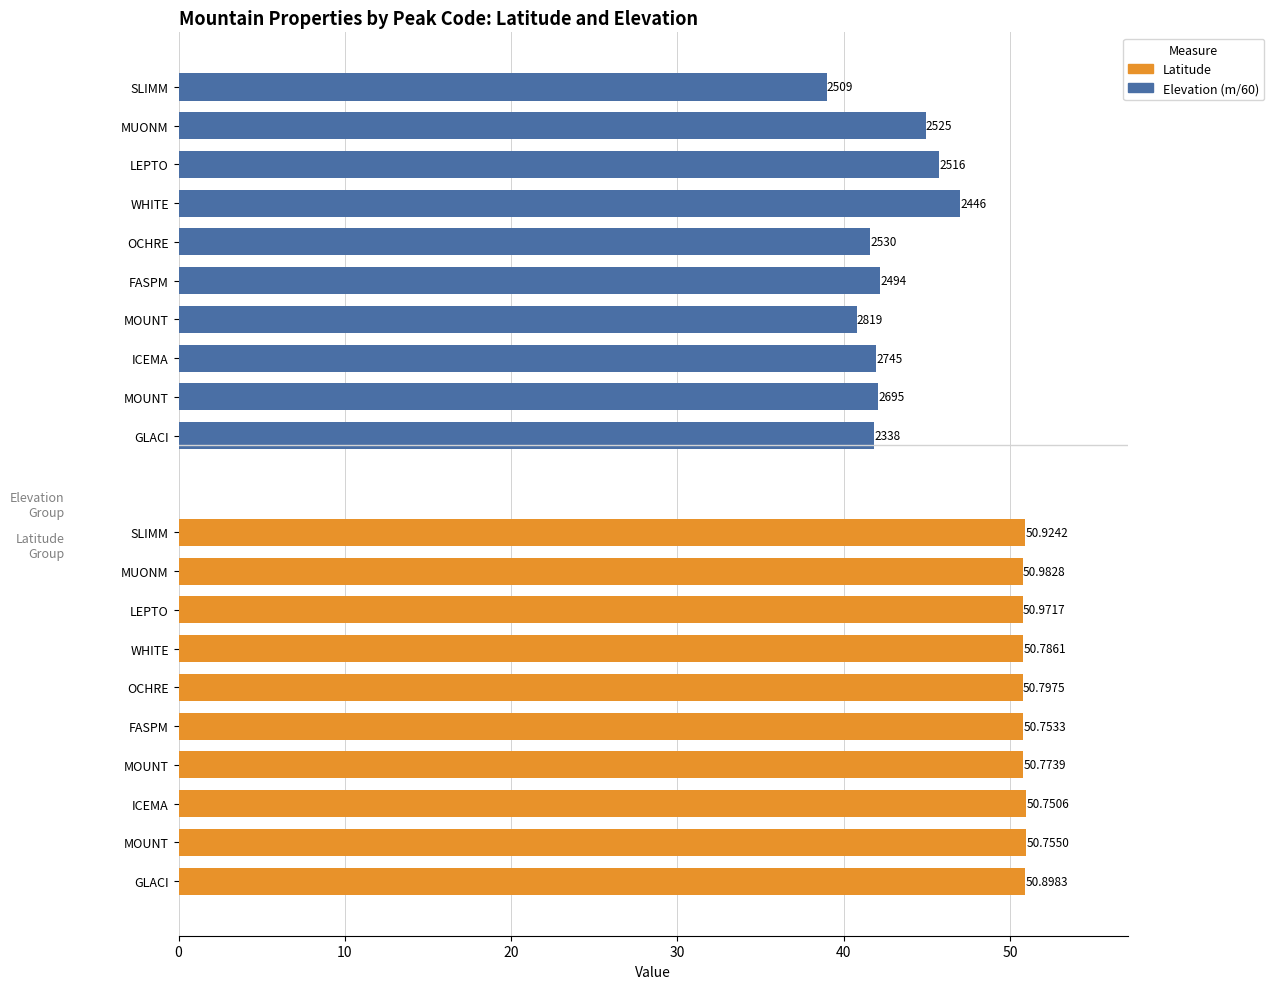

Which series has the widest spread of values?

Elevation (m/60)